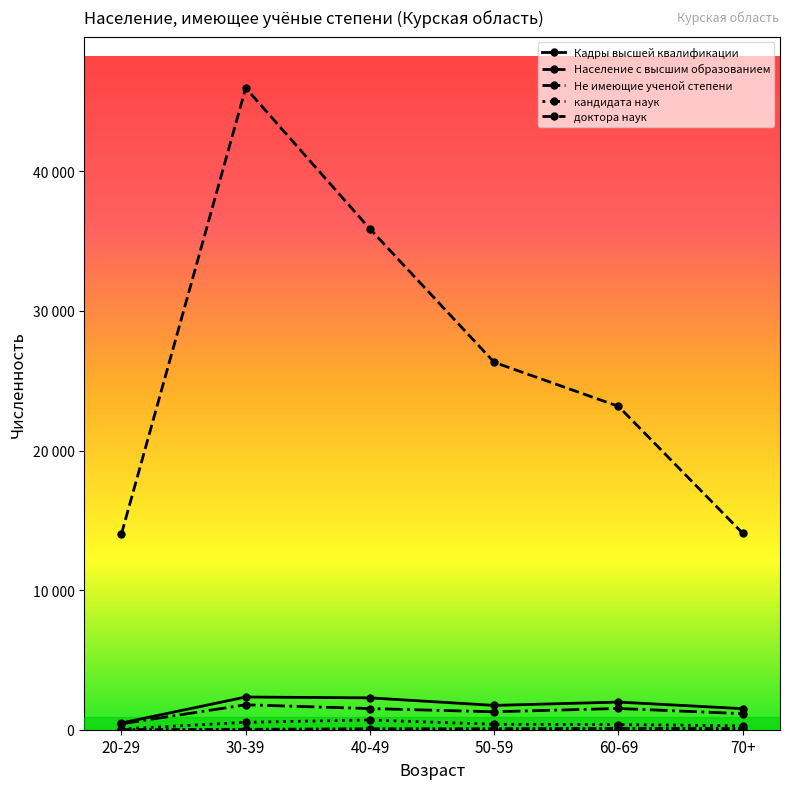

Does the chart have visible grid lines?

No